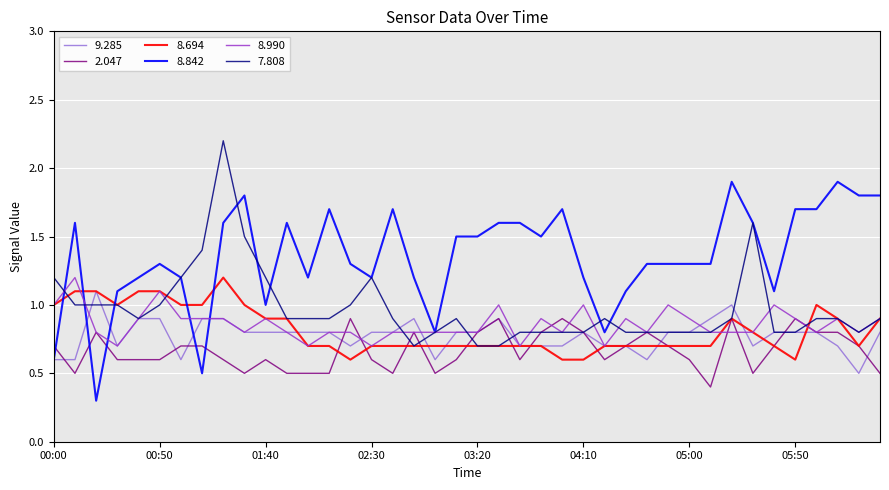

What is the average value of the 8.990 series?

0.9